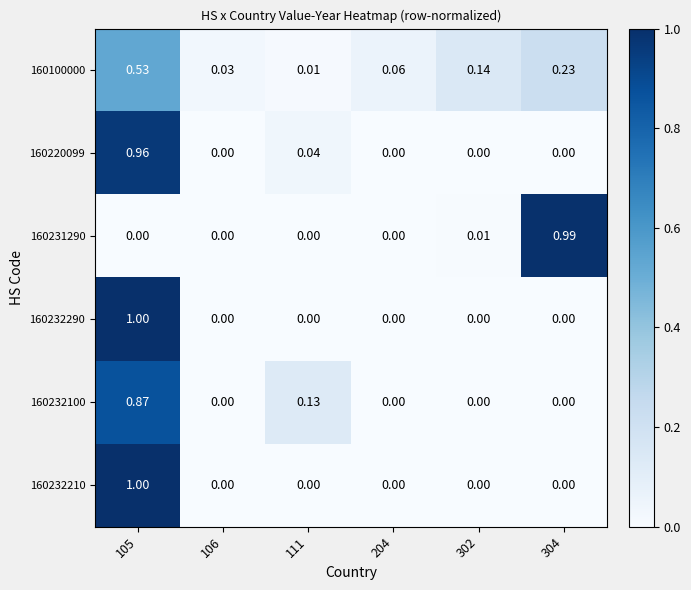

At which category does the chart reach its peak across all series?

105